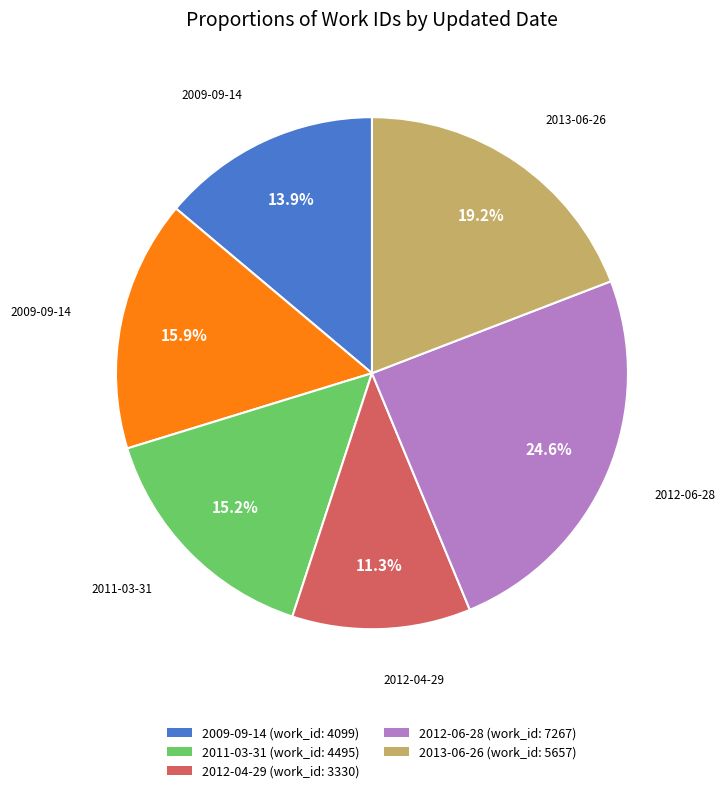

Is there any slice that represents more than half of the pie?

No